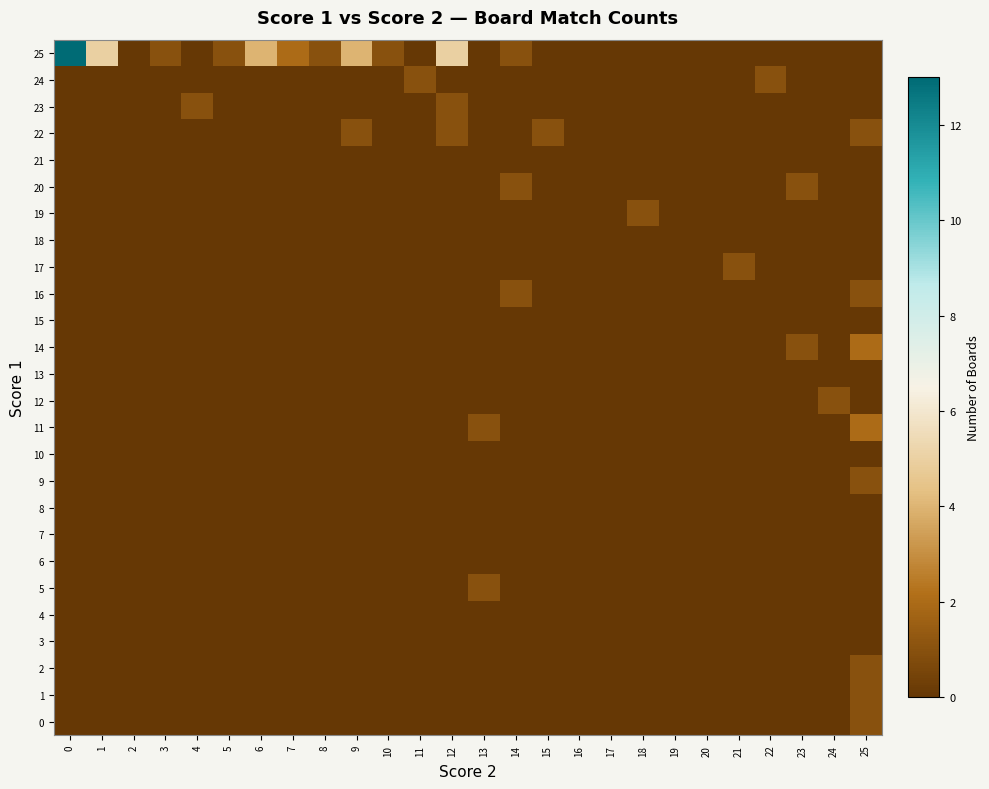

Rank the series at 15 from highest to lowest value.

22, 0, 1, 2, 3, 4, 5, 6, 7, 8, 9, 10, 11, 12, 13, 14, 15, 16, 17, 18, 19, 20, 21, 23, 24, 25